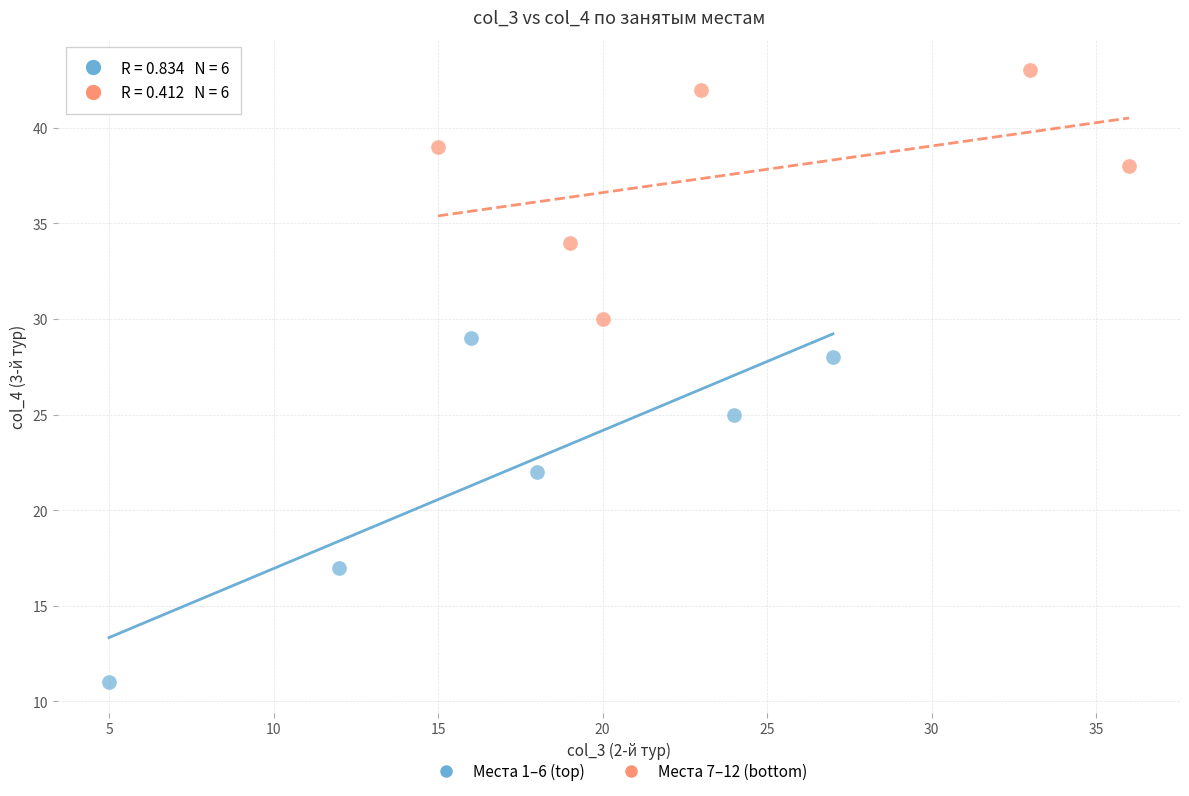

Which series contains the lowest Y value?

Места 1–6 (top)